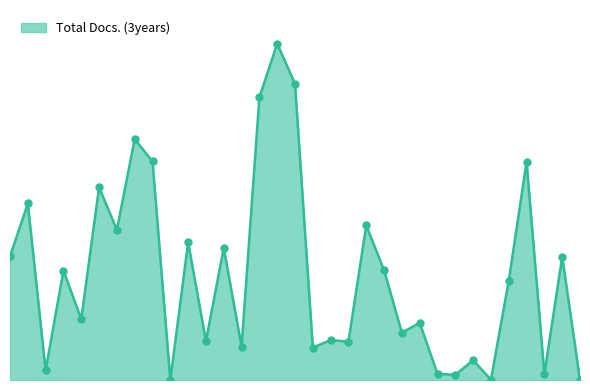

Does the chart have visible grid lines?

No